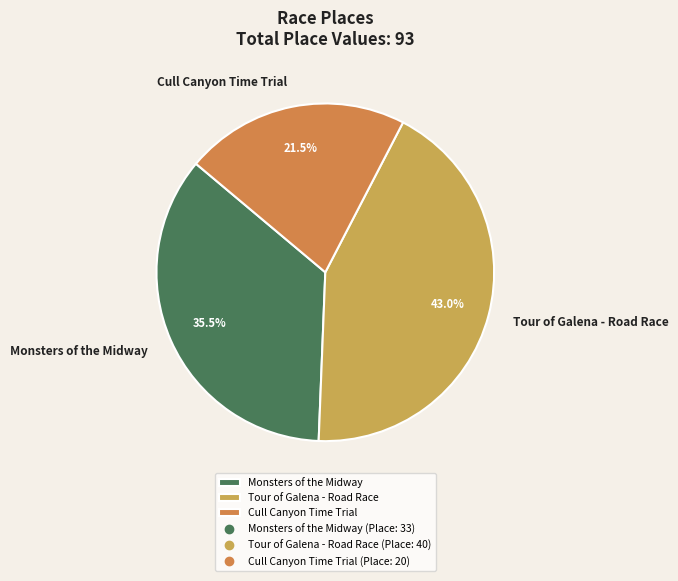

How much of the chart is everything except Cull Canyon Time Trial?

78.5%